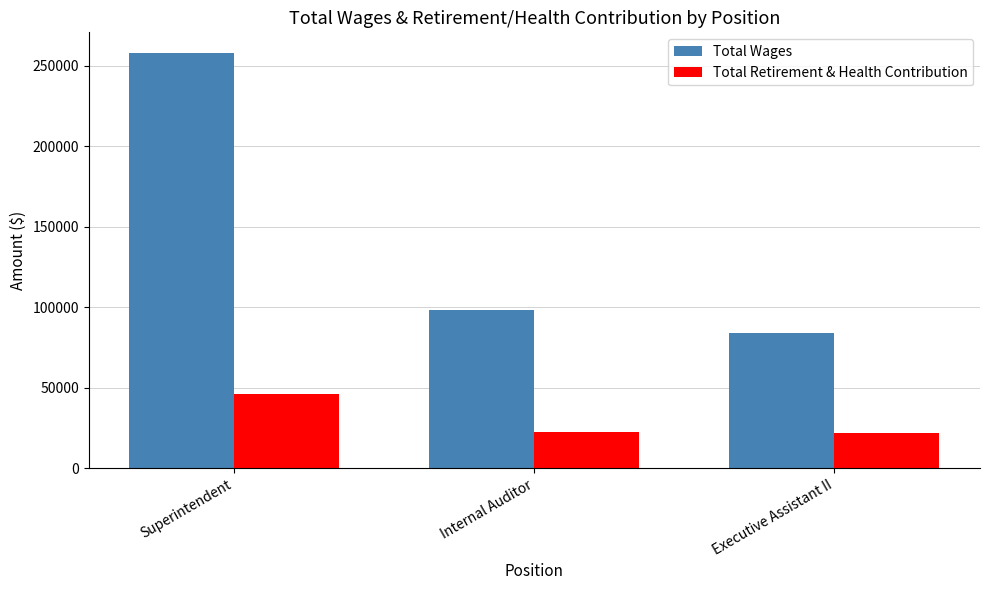

Which category has the lowest value in the Total Wages series?

Executive Assistant II